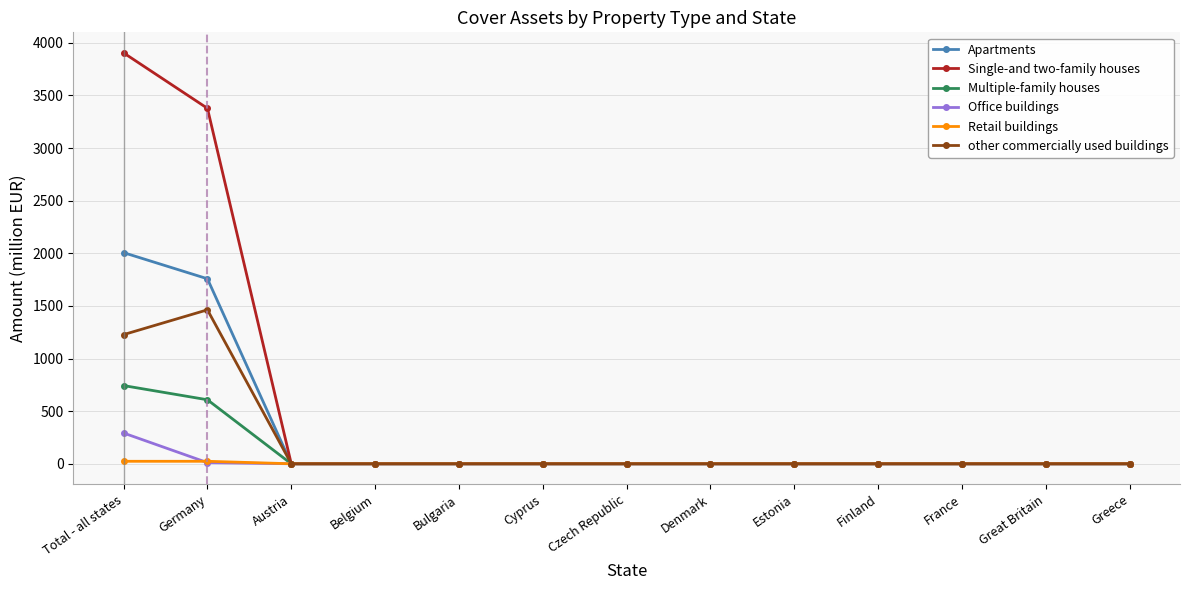

List the series in order of their peak value, highest first.

Single-and two-family houses, Apartments, other commercially used buildings, Multiple-family houses, Office buildings, Retail buildings